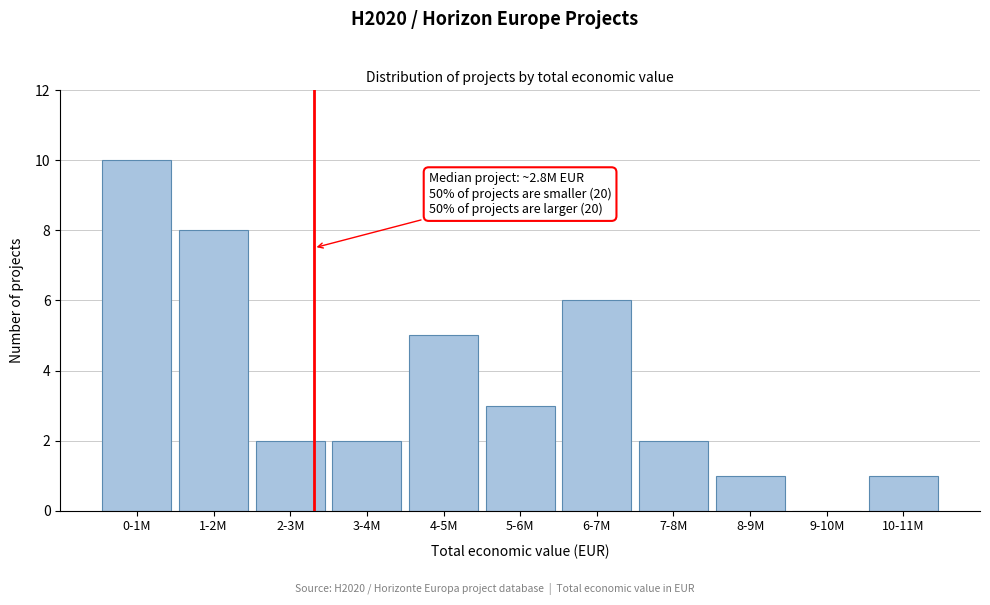

Reading left to right, transcribe all the data shown in this chart.

0-1M=10	1-2M=8	2-3M=2	3-4M=2	4-5M=5	5-6M=3	6-7M=6	7-8M=2	8-9M=1	9-10M=0	10-11M=1